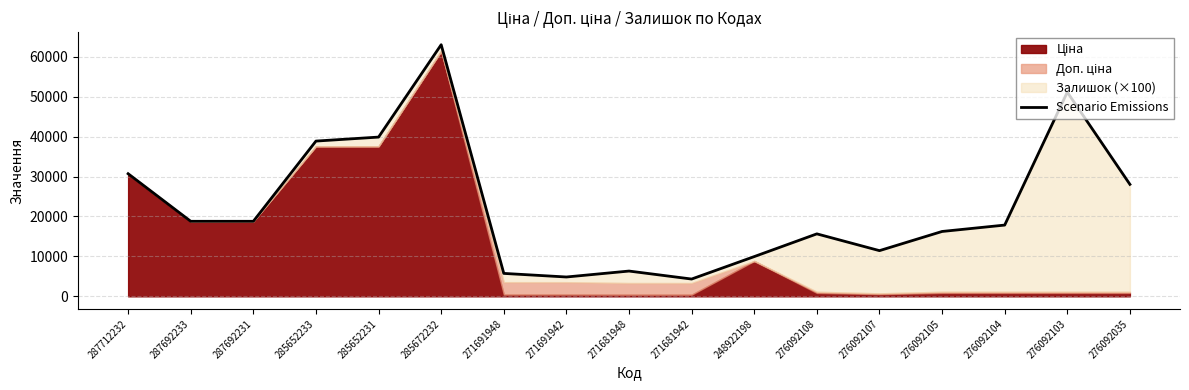

List the labels in order of value, largest first.

285672232, 276092103, 285652231, 285652233, 287712232, 276092035, 287692233, 287692231, 276092104, 276092105, 276092108, 276092107, 248922198, 271681948, 271691948, 271691942, 271681942